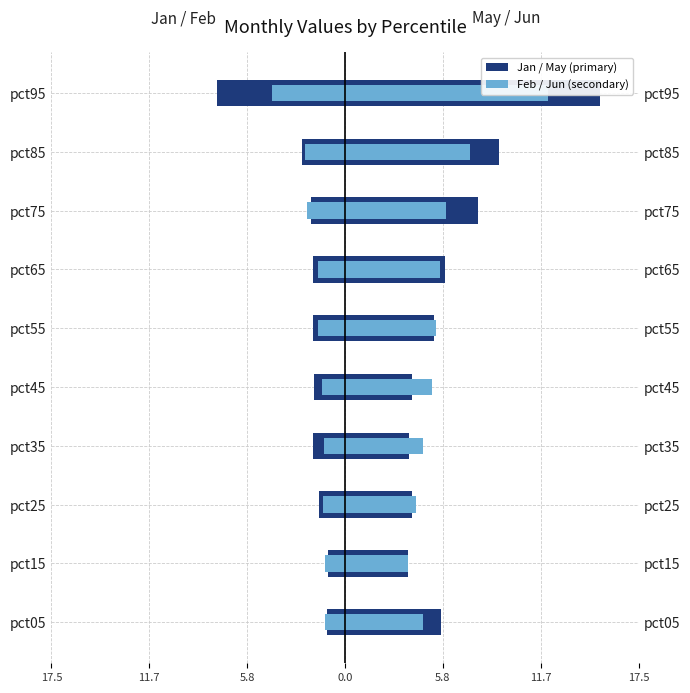

Reading left to right, transcribe all the data shown in this chart.

Jan: -1.1	-1.0	-1.5	-1.9	-1.9	-1.9	-1.9	-2.0	-2.6	-7.7
Feb: -1.2	-1.2	-1.3	-1.3	-1.4	-1.6	-1.6	-2.3	-2.4	-4.4
May: 5.7	3.8	4.0	3.8	4.0	5.3	5.9	7.9	9.2	15.2
Jun: 4.7	3.8	4.3	4.6	5.2	5.5	5.7	6.0	7.5	12.1